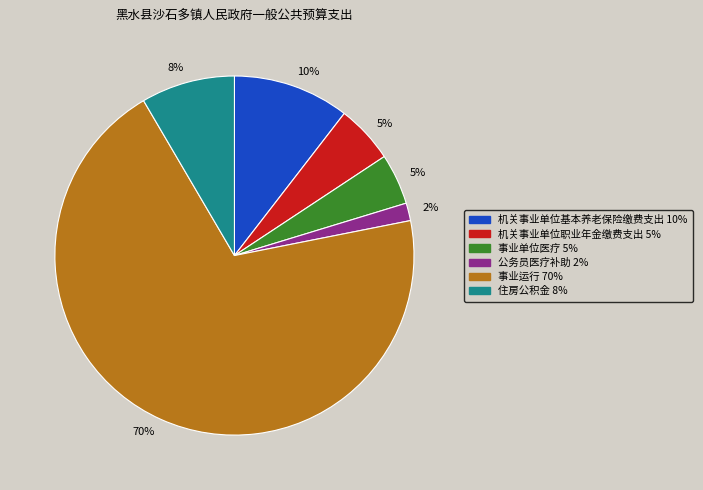

True or false: 机关事业单位基本养老保险缴费支出 accounts for 10% of the total.

True